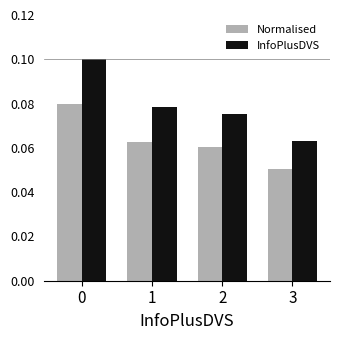

Which series has the widest spread of values?

InfoPlusDVS